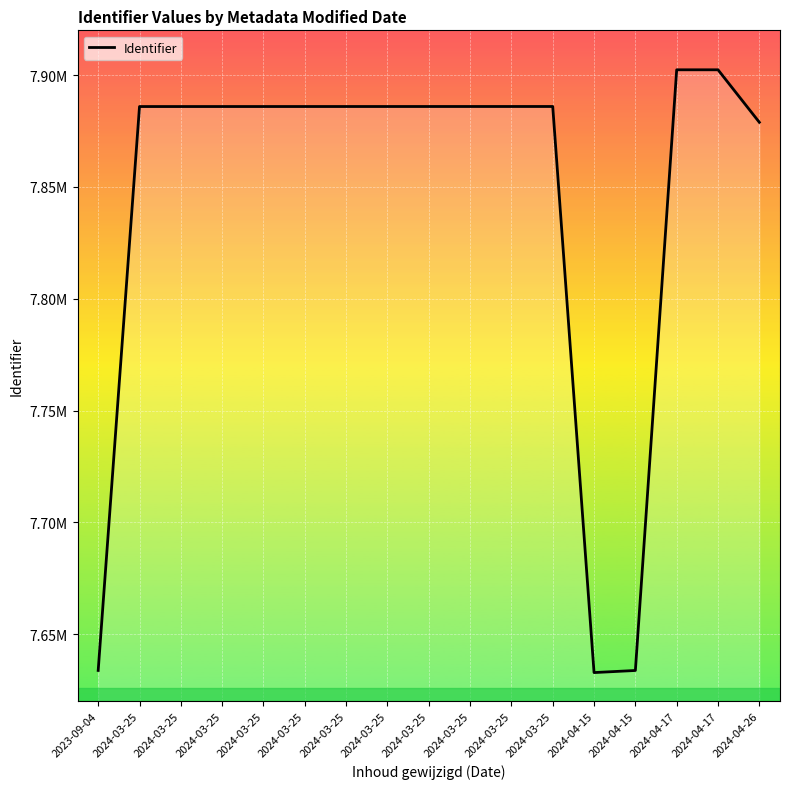

Reading left to right, list all the values displayed in this chart.

2023-09-04=7633774	2024-03-25=7885923	2024-03-25=7885925	2024-03-25=7885929	2024-03-25=7885930	2024-03-25=7885933	2024-03-25=7885936	2024-03-25=7885938	2024-03-25=7885940	2024-03-25=7885942	2024-03-25=7885944	2024-03-25=7885946	2024-04-15=7632817	2024-04-15=7633756	2024-04-17=7902352	2024-04-17=7902354	2024-04-26=7878876